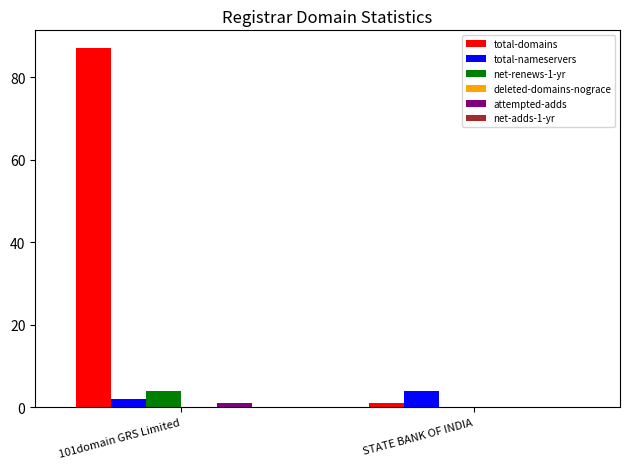

Which series changed the most between 101domain GRS Limited and STATE BANK OF INDIA?

total-domains